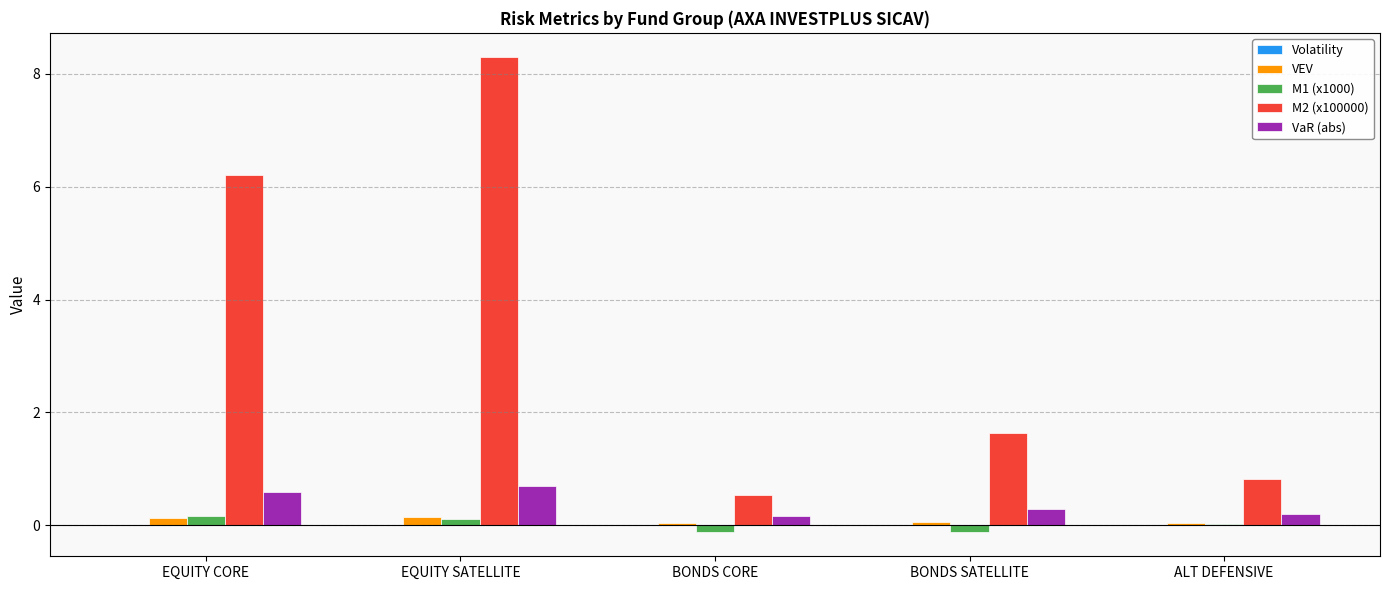

Which series has the largest range (max minus min)?

M2 (x100000)